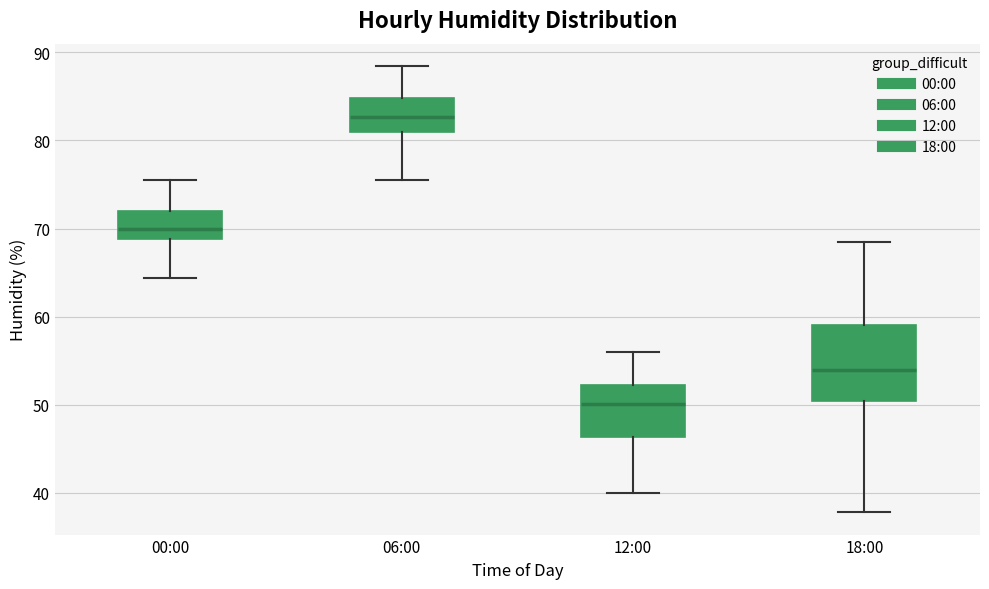

Which box is the tallest, from its lower edge to its upper edge?

18:00